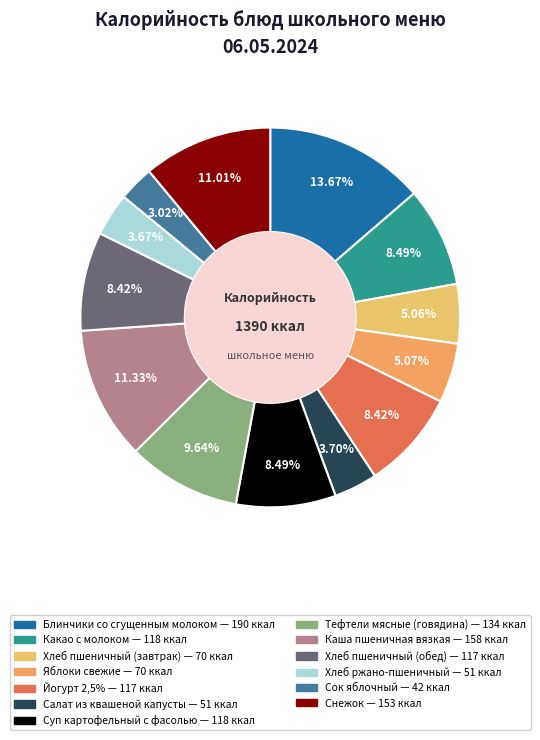

Which has a higher value, Какао с молоком or Яблоки свежие?

Какао с молоком